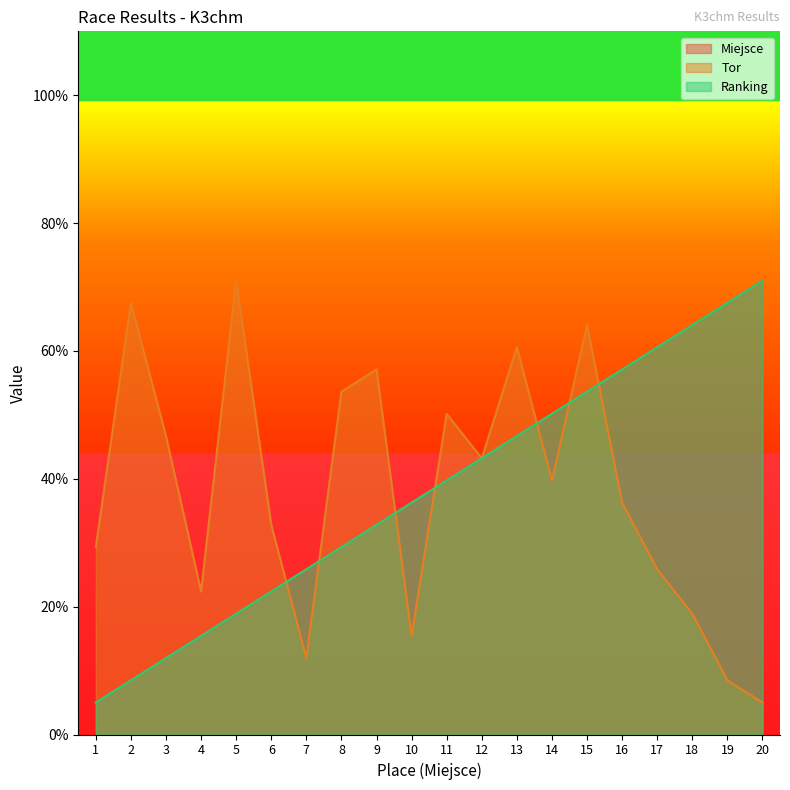

True or false: Ranking and Miejsce cross at least once.

False